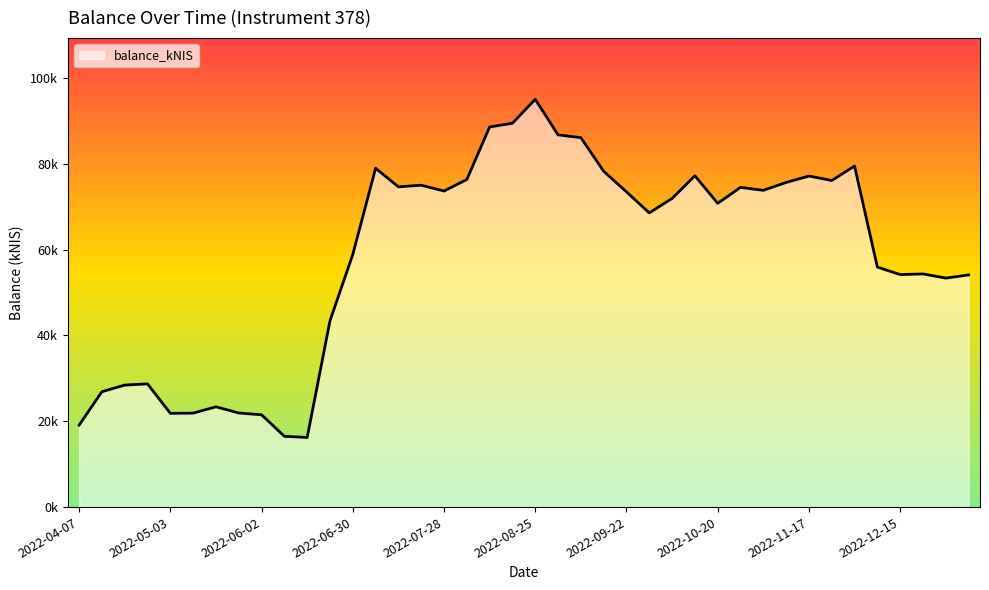

List the labels in order of value, smallest first.

2022-06-16, 2022-06-09, 2022-04-07, 2022-06-02, 2022-05-03, 2022-05-12, 2022-05-26, 2022-05-19, 2022-04-14, 2022-04-20, 2022-04-28, 2022-06-23, 2022-12-29, 2023-01-05, 2022-12-15, 2022-12-22, 2022-12-08, 2022-06-30, 2022-09-29, 2022-10-20, 2022-10-06, 2022-09-22, 2022-07-28, 2022-11-03, 2022-10-27, 2022-07-14, 2022-07-21, 2022-11-10, 2022-11-24, 2022-08-04, 2022-11-17, 2022-10-13, 2022-09-15, 2022-07-07, 2022-12-01, 2022-09-08, 2022-09-01, 2022-08-11, 2022-08-18, 2022-08-25